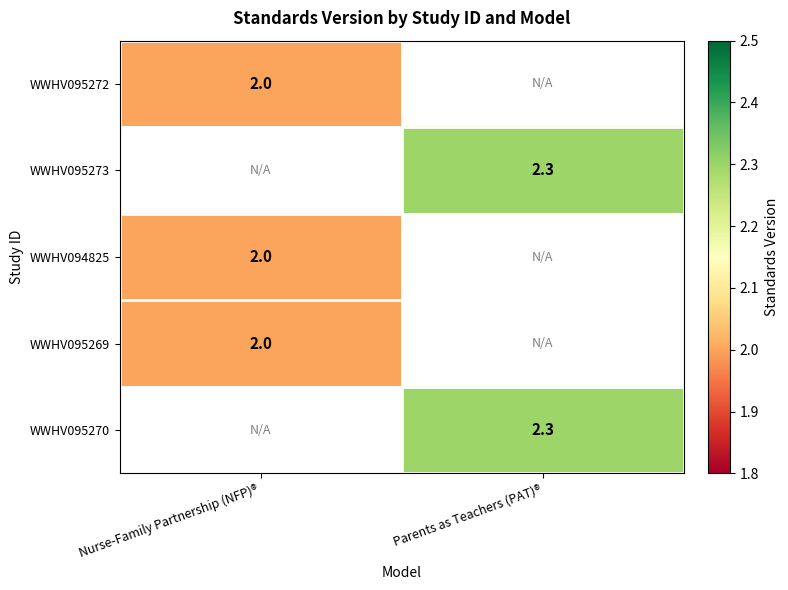

The WWHV095273 series shows 2.3 at Parents as Teachers (PAT)®. True or false?

True